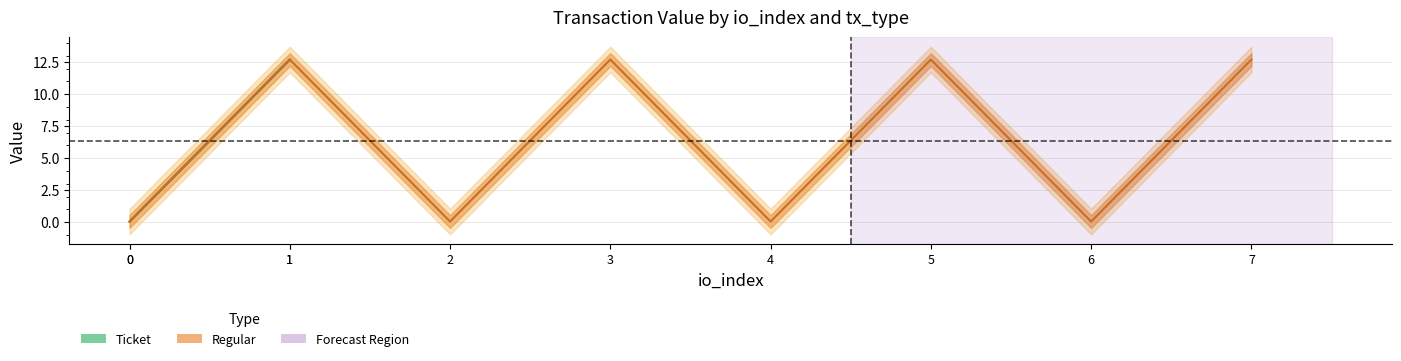

True or false: io_index_ticket has more than 0 points higher than both neighbors.

True